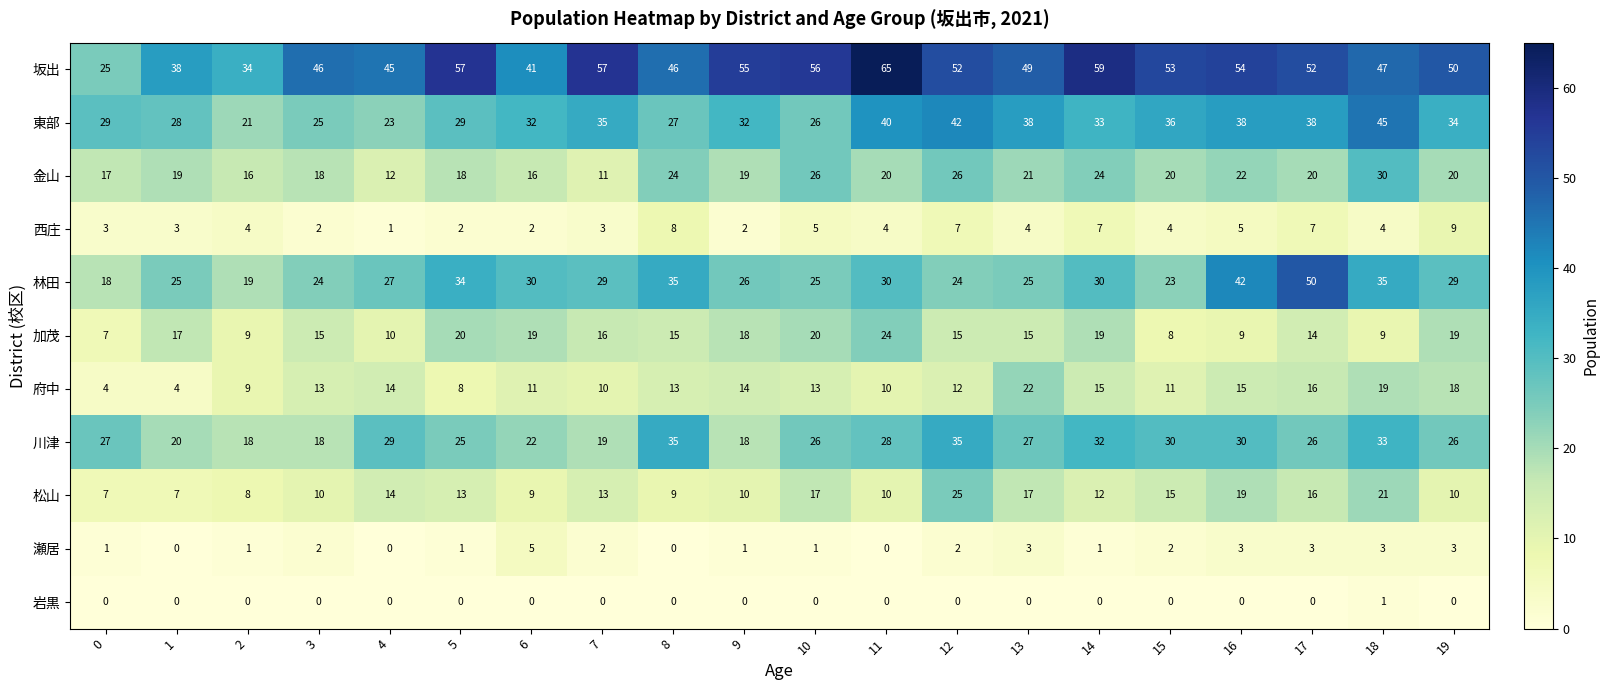

At which category is the sum across all series the highest?

18